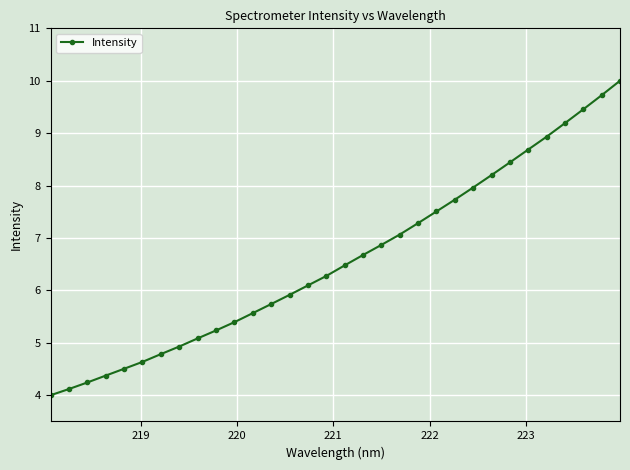

What is the maximum value shown in the chart?

10.0